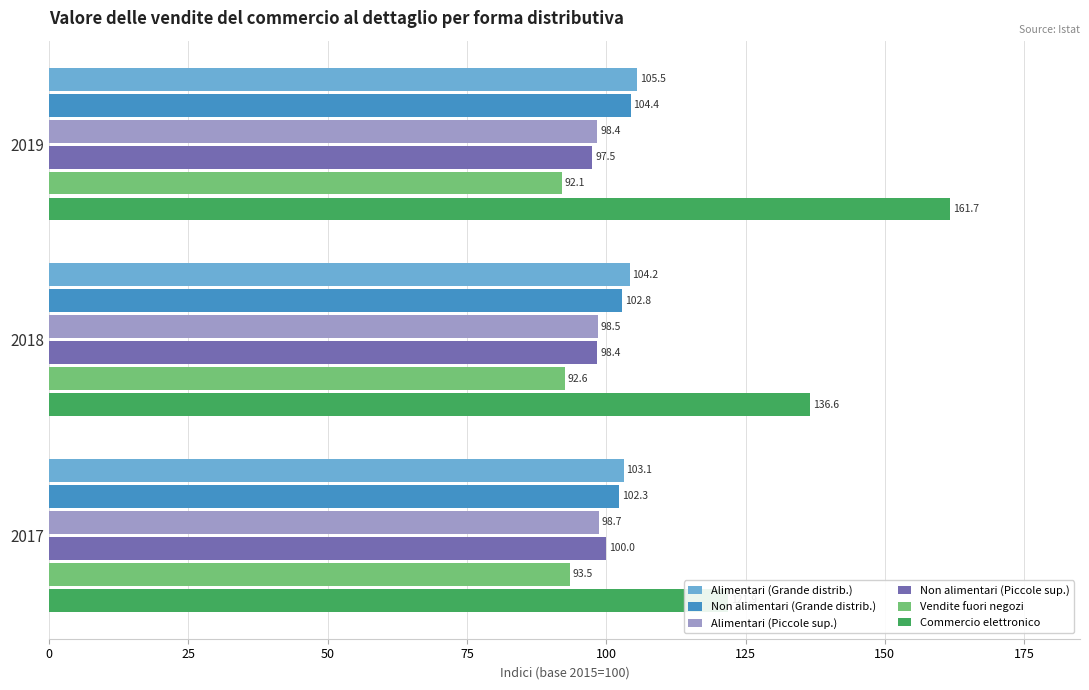

True or false: Alimentari (Grande distrib.) has a value of 103.1 at 2017.

True